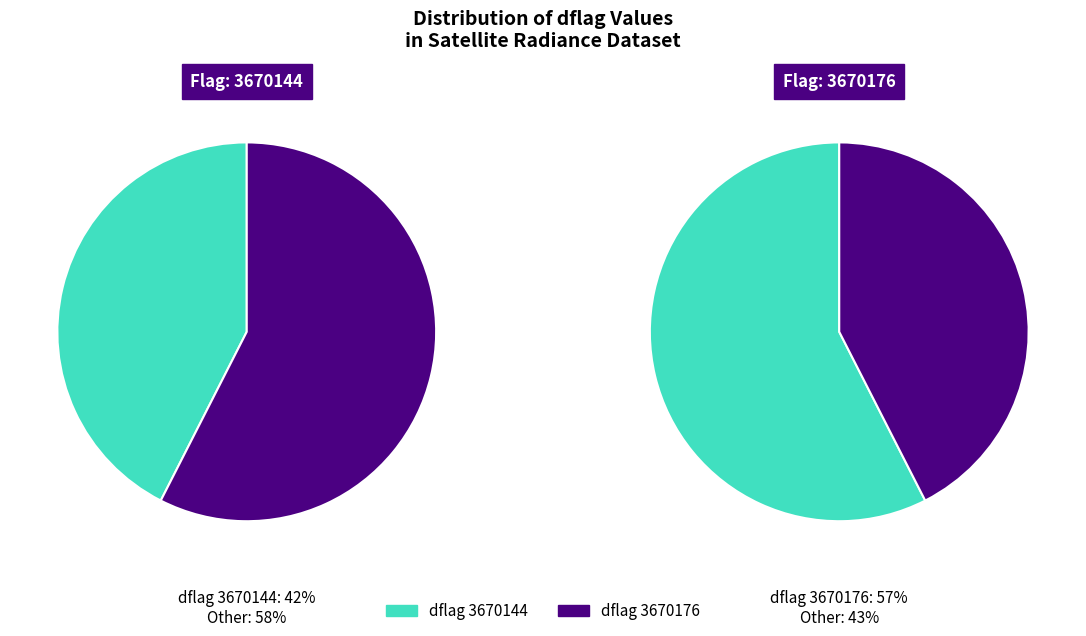

Which slice represents more than half of the pie?

3670144